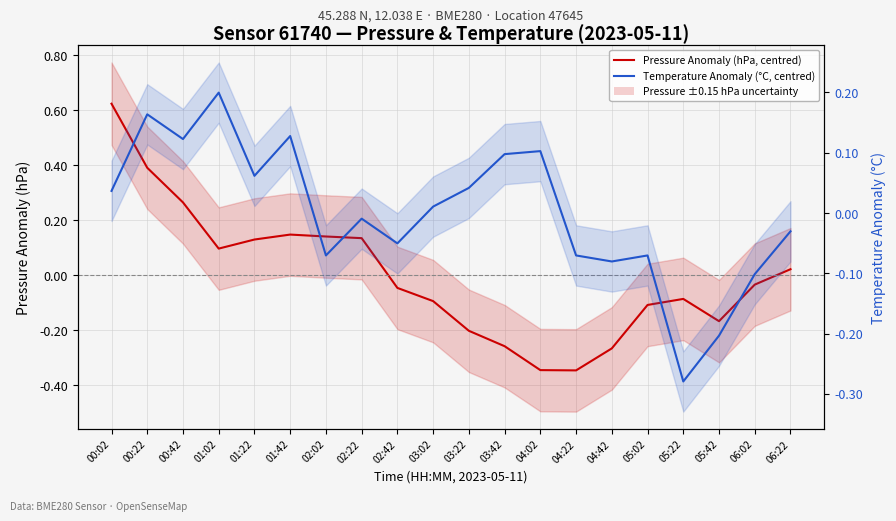

True or false: Temperature Anomaly (°C, centred) has more than 1 interior local peaks.

True